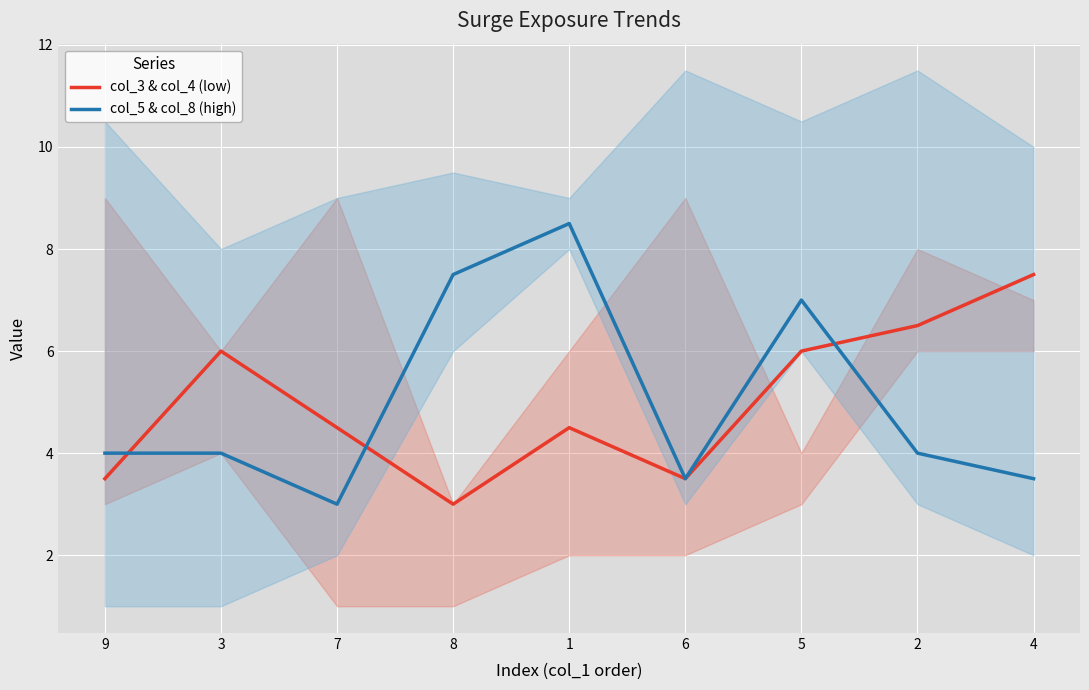

Which series has the widest spread of values?

col_5 & col_8 (high)